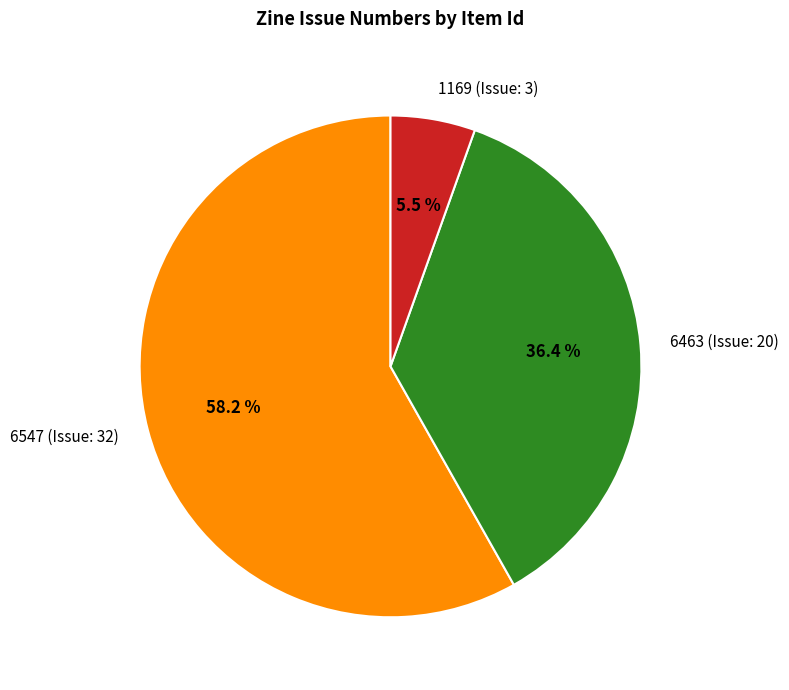

Does 6547 (Issue: 32) represent more than half of the total?

Yes